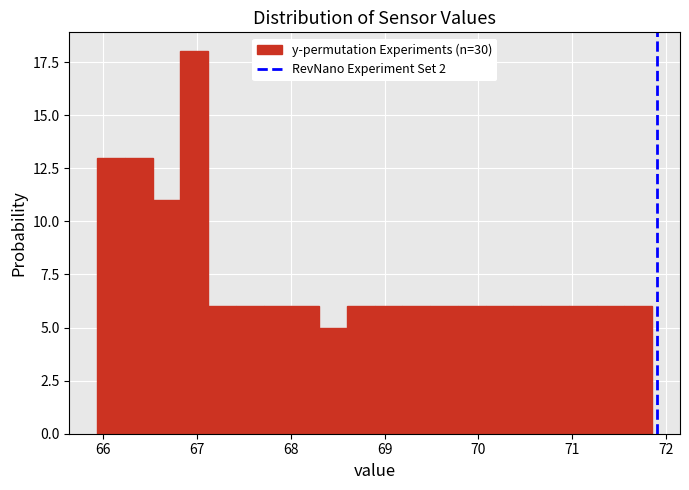

Read against the x-axis, roughly where is the centre of the tallest bar?

67.0